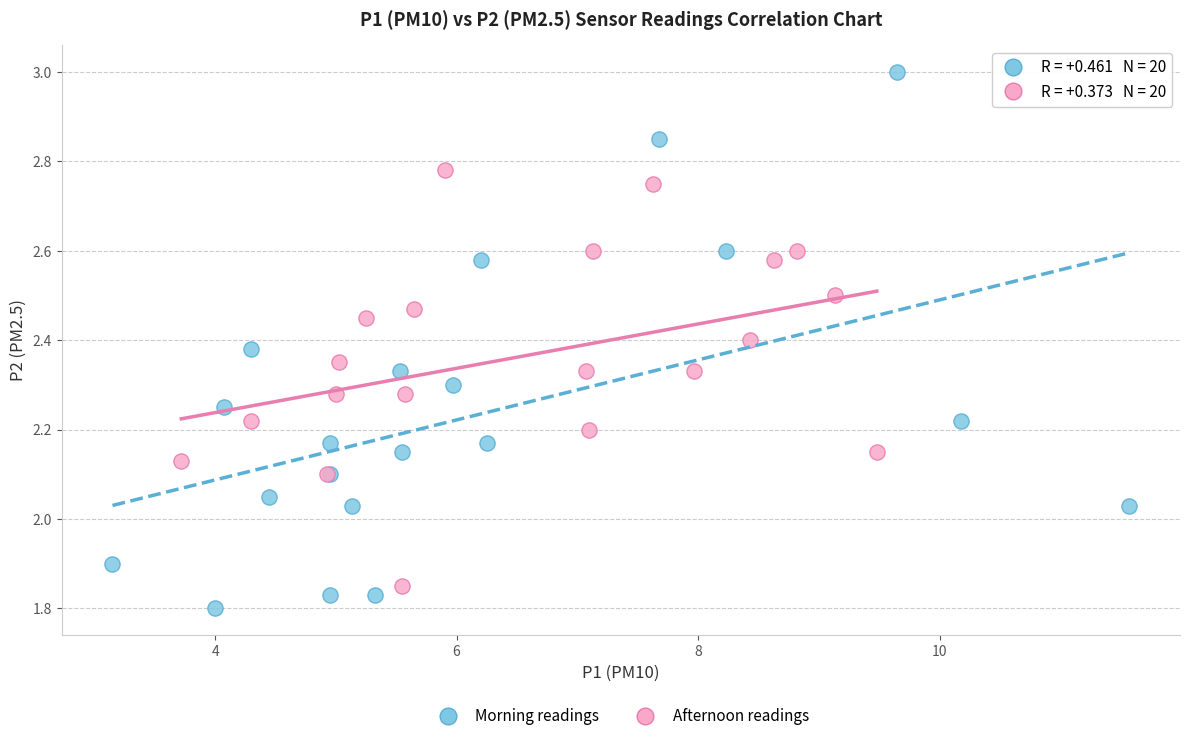

Which series has the widest spread of Y values?

Morning readings